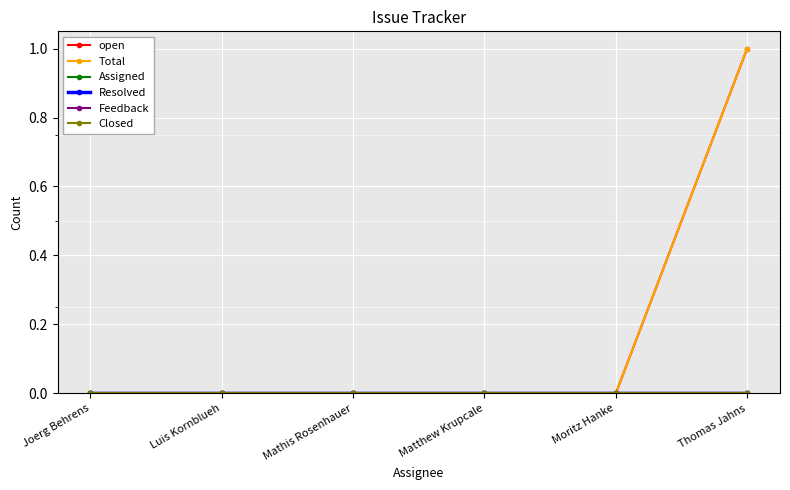

At how many categories does at least one series exceed 0?

1